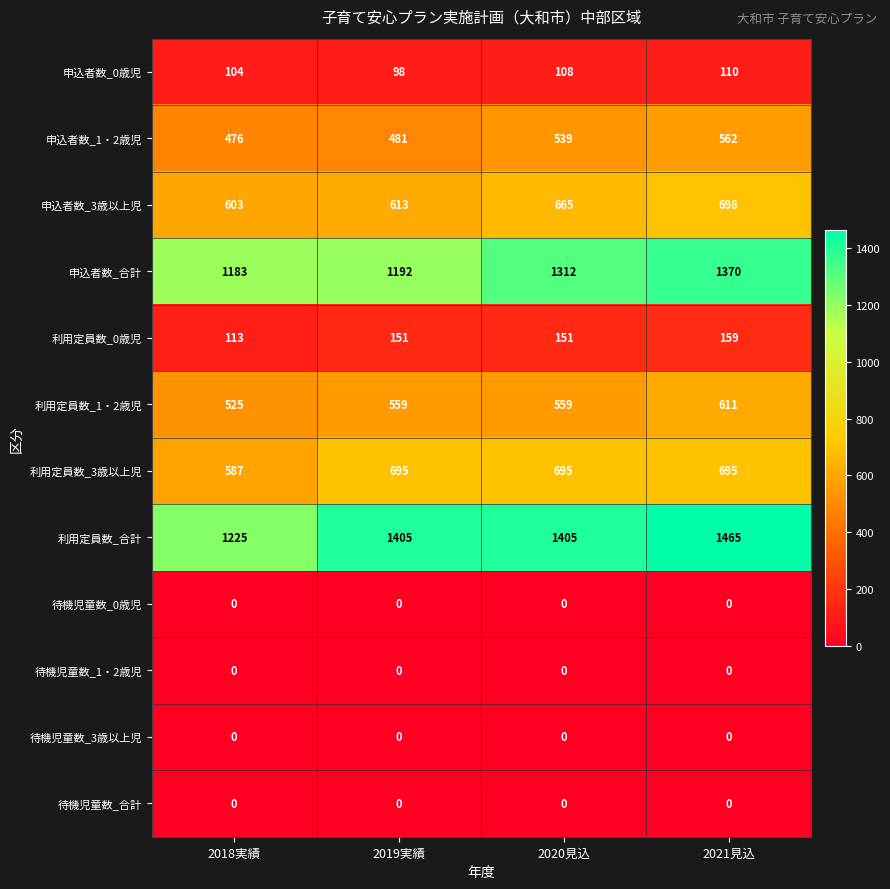

What is the total value across all series at 2020見込?

5434